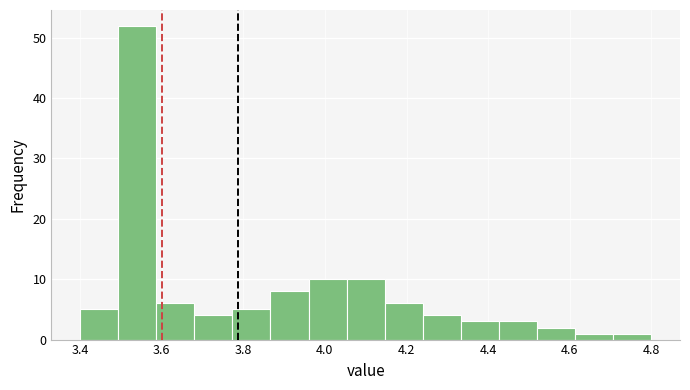

Which range on the x-axis has the tallest bar?

3.50 to 3.58